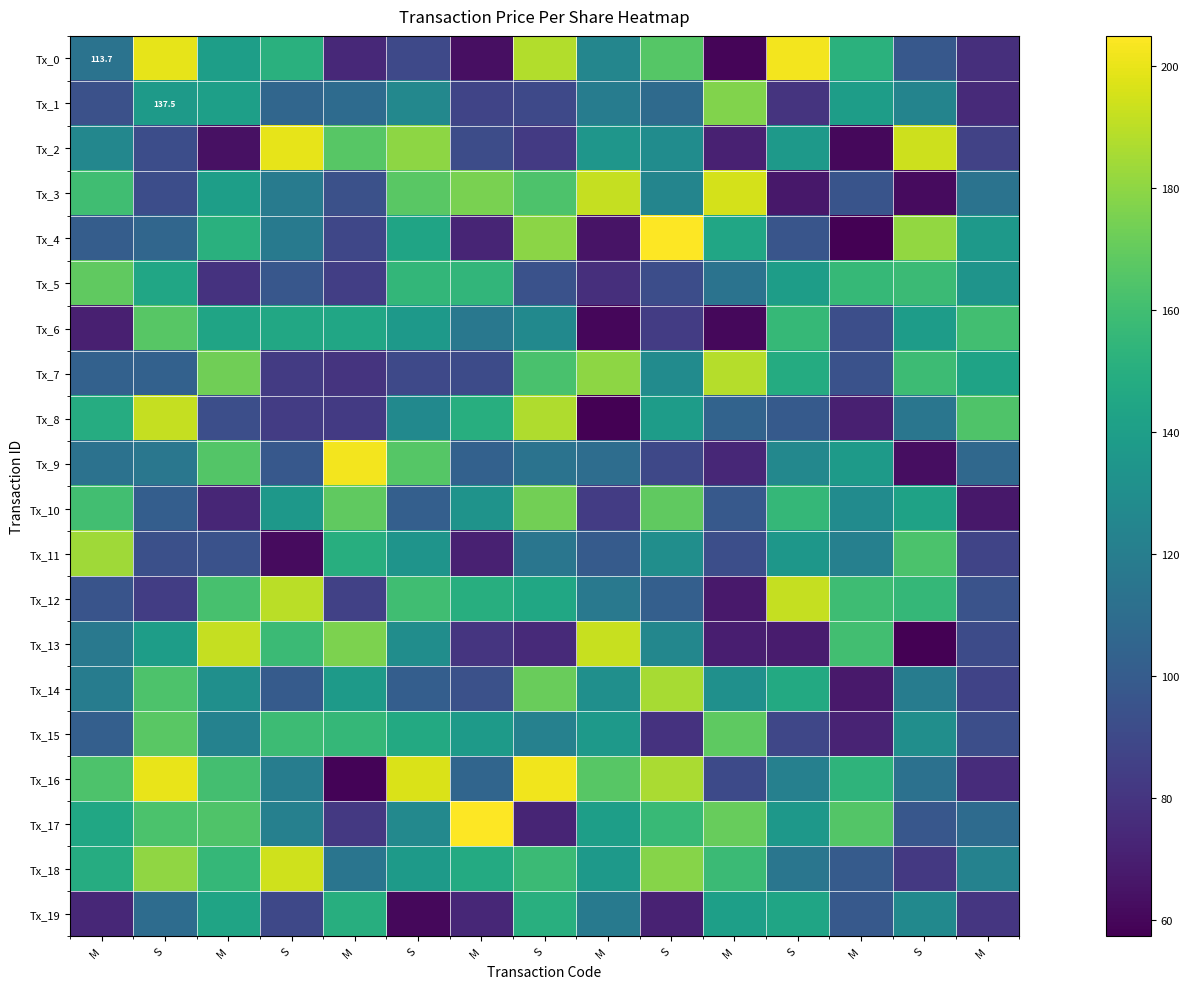

True or false: Tx_9 has a value of 137.9 at M.

True